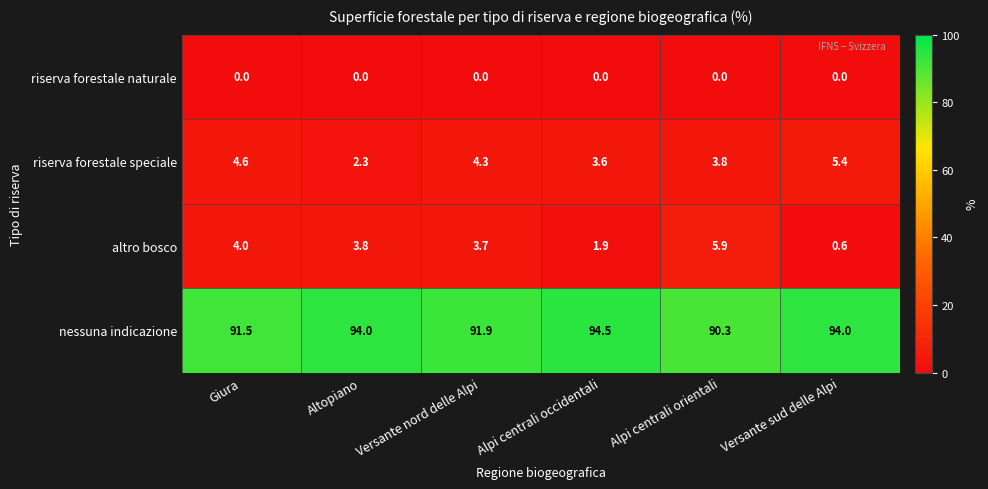

Is the value of riserva forestale naturale at Alpi centrali orientali greater than the value of altro bosco at Alpi centrali orientali?

No